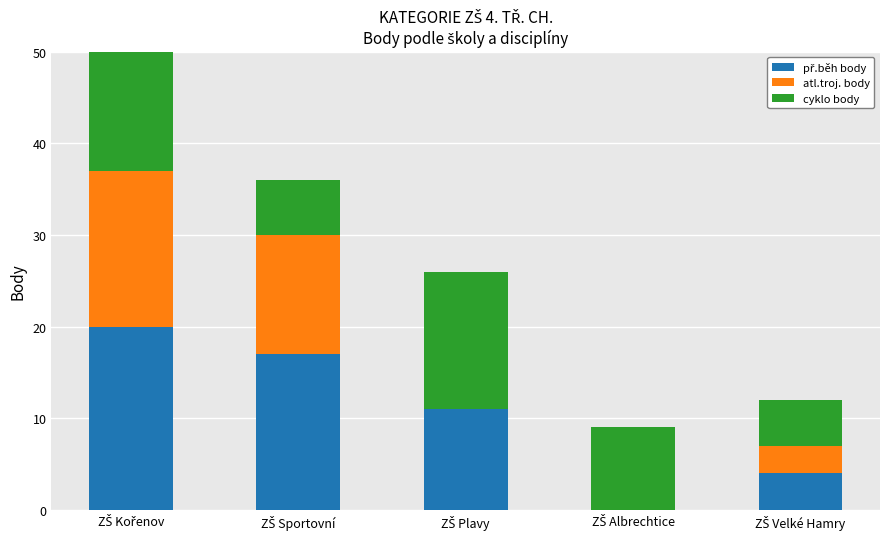

How many groups of bars are there?

5